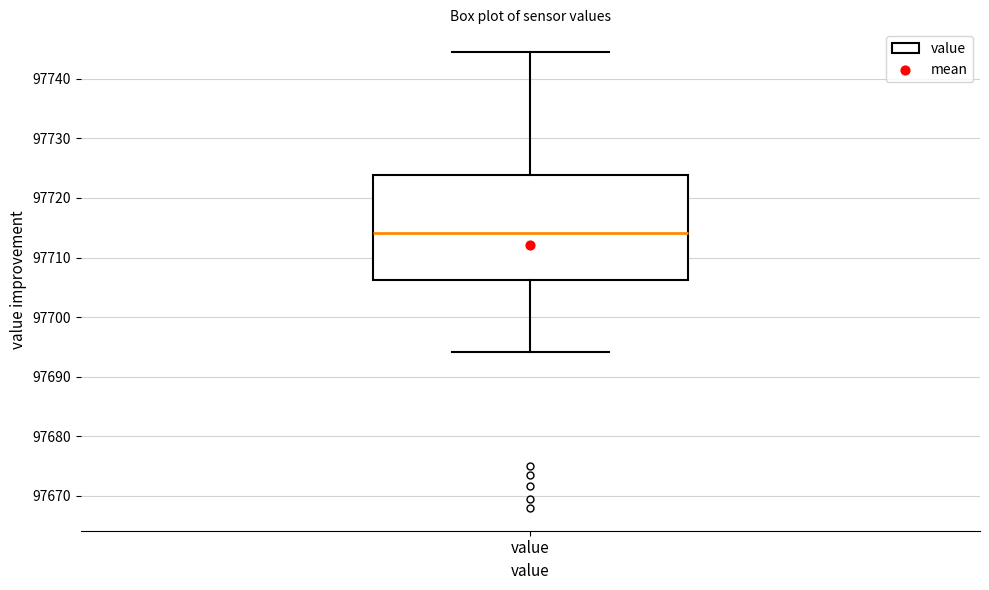

Transcribe this box plot: give where the median line is, the range the box spans, and where the two whiskers end, as read against the y-axis. The values are not printed on the chart, so give them approximately, as read against the axis.

median 97714, box 97706 to 97724, whiskers 97694 to 97744